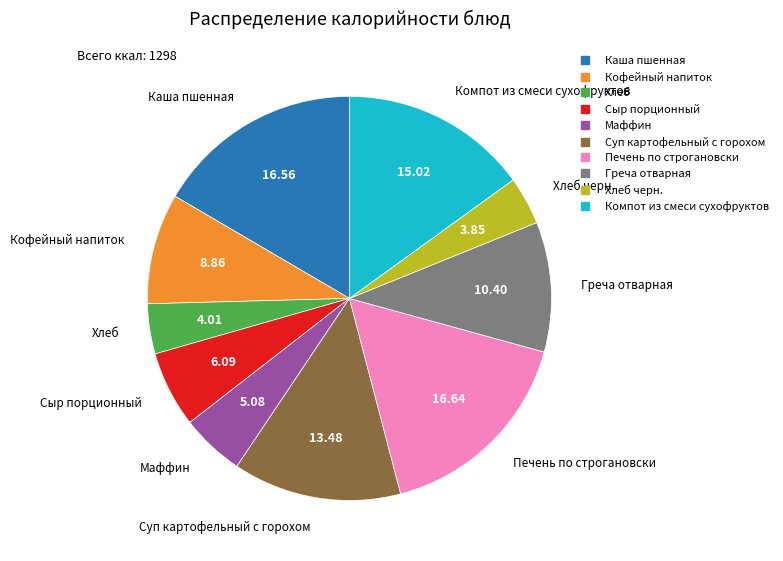

Is there a majority slice in this chart?

No